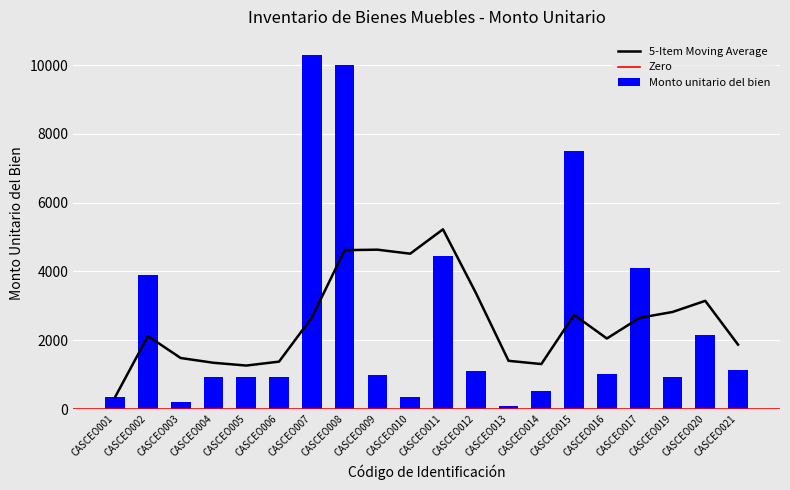

What is the difference between the maximum and minimum values?

10203.6